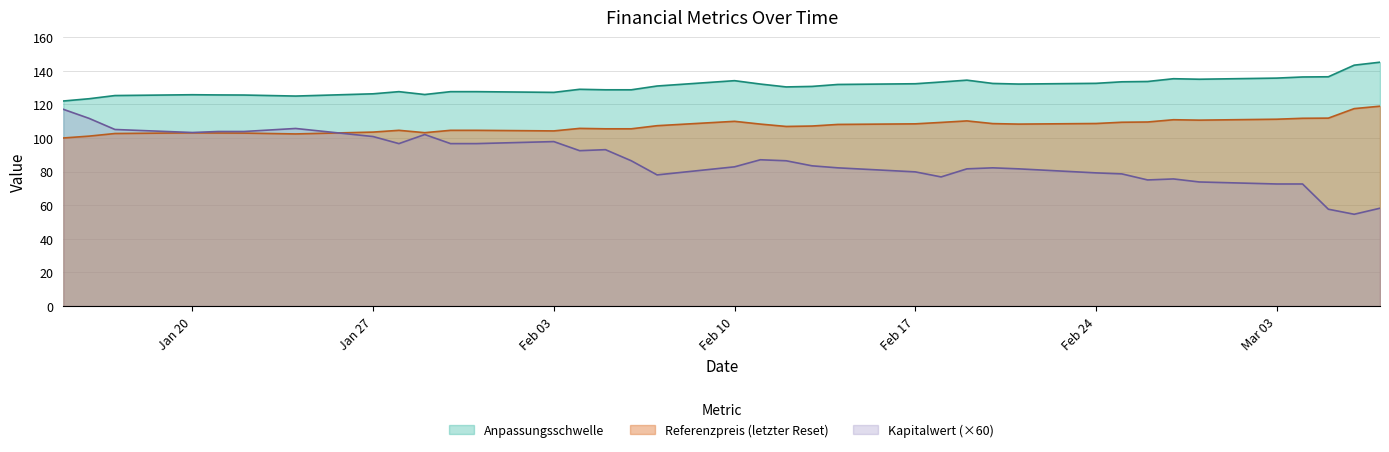

Does the chart have visible grid lines?

Yes